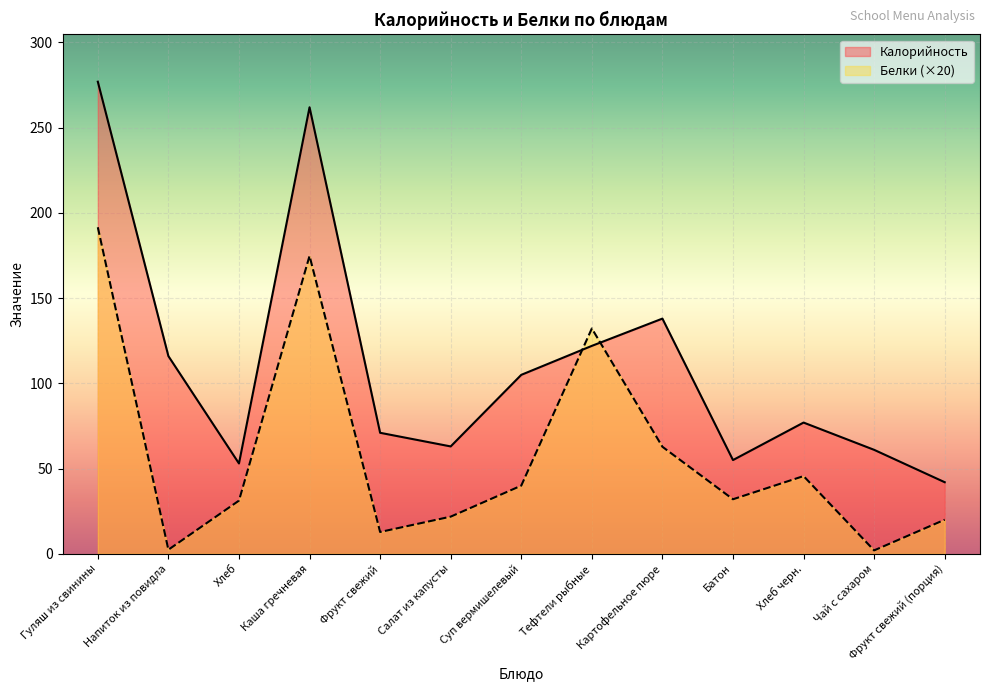

At which label does Белки first exceed 32?

Гуляш из свинины